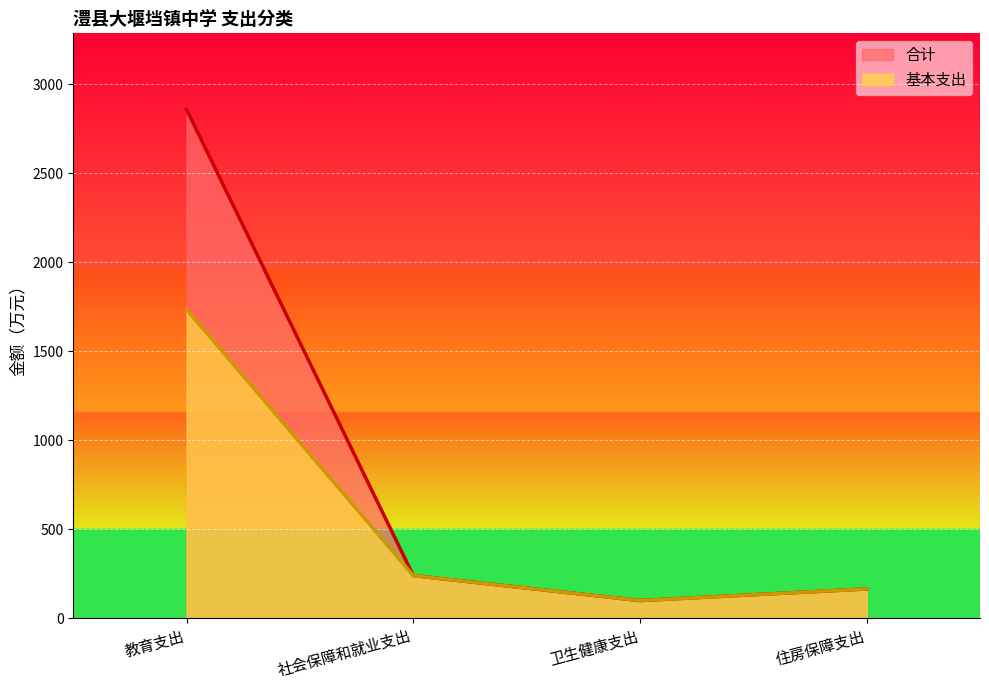

What is the difference between the second highest and second lowest values in the 合计 series?

75.0